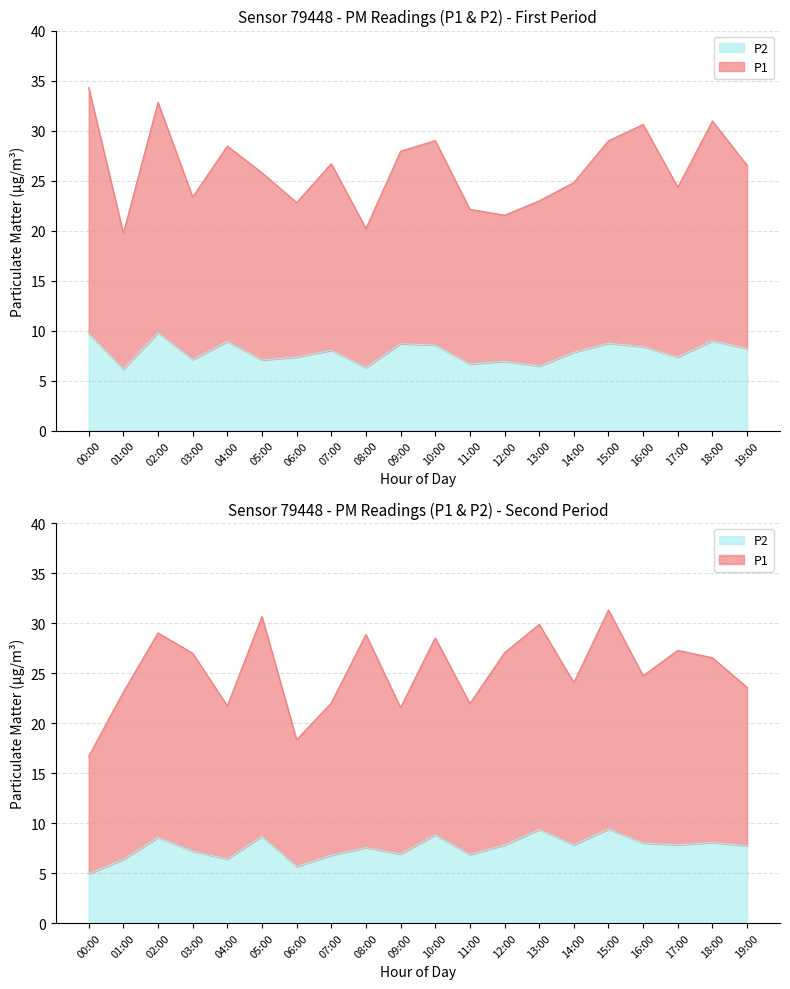

At which category is the sum across all series the highest?

00:00